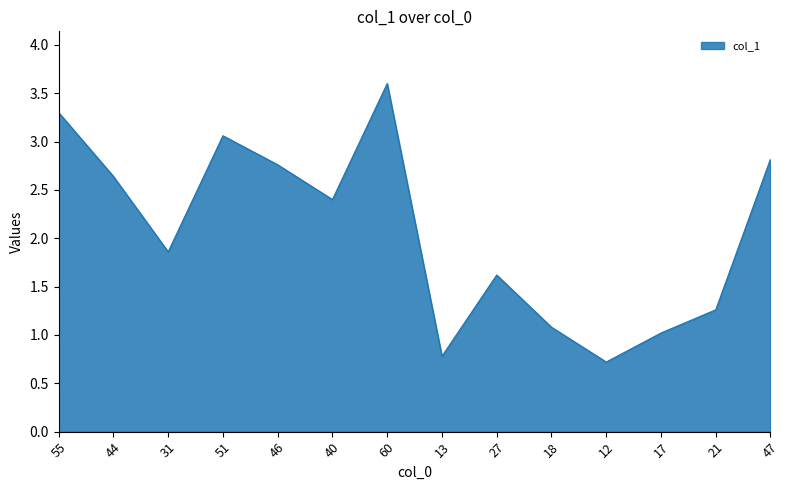

What is the average value?

2.1